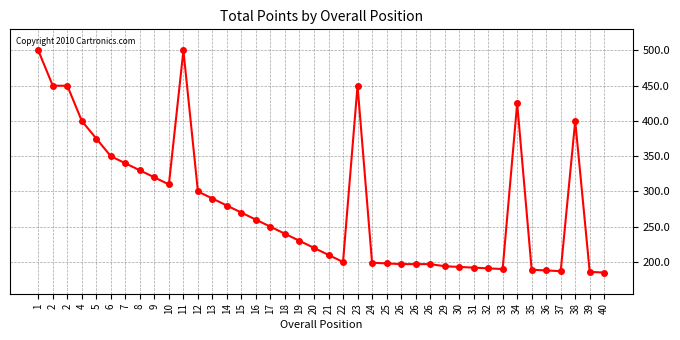

How many values are below 250?

20